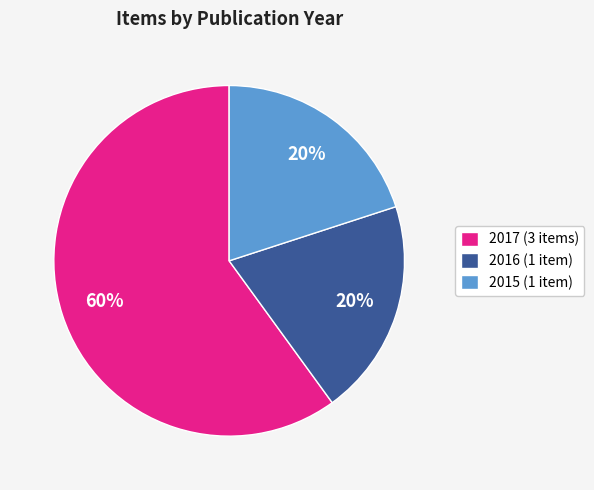

How many segments does this pie chart have?

3